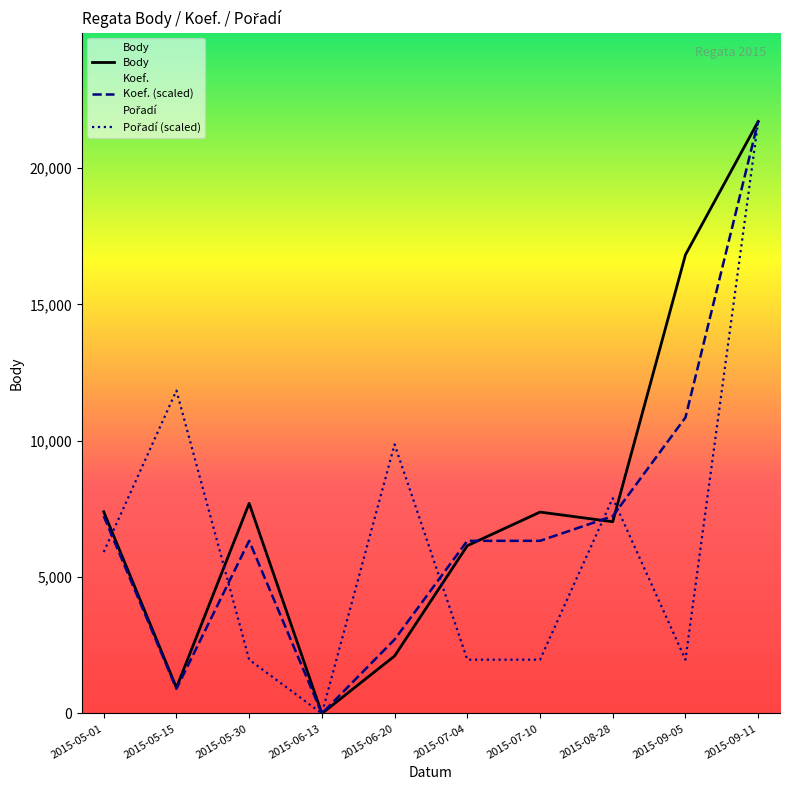

What is the spread (max minus min) of values at 2015-08-28?

862.6